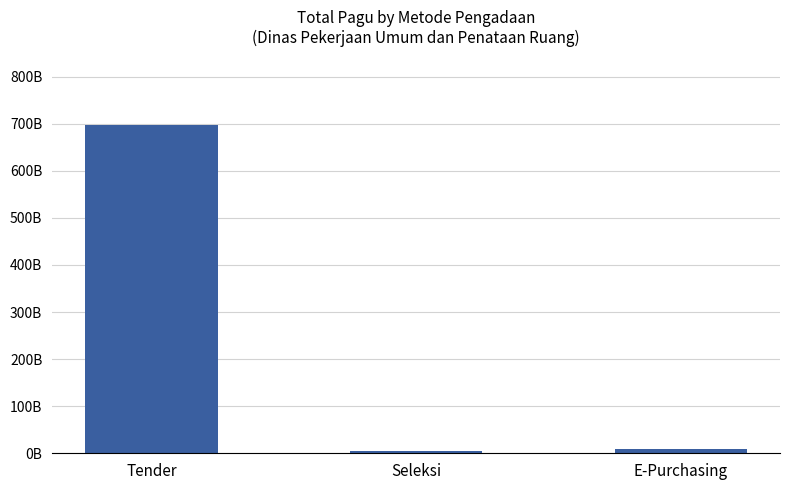

Rank the categories by value from highest to lowest.

Tender, E-Purchasing, Seleksi